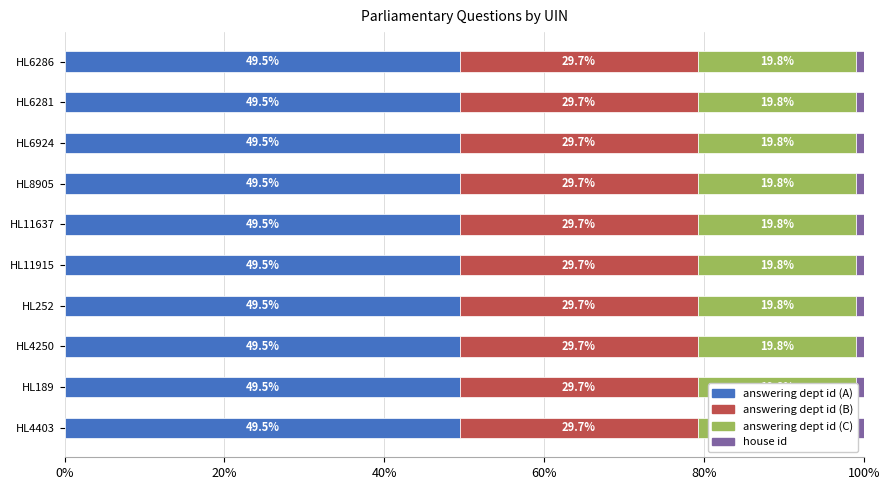

Which has a higher value, HL252 or HL8905?

HL252